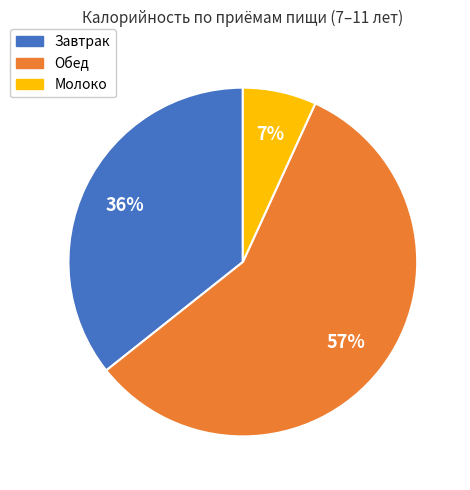

To the nearest percent, what is the average slice percentage?

33%